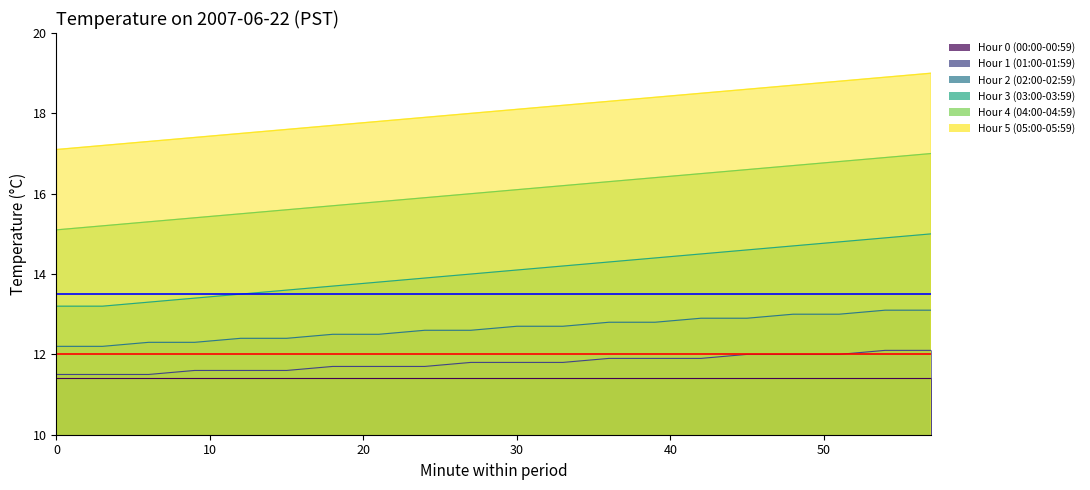

What is the difference between the maximum and second lowest values in the Hour 2 (02:00-02:59) series?

0.9